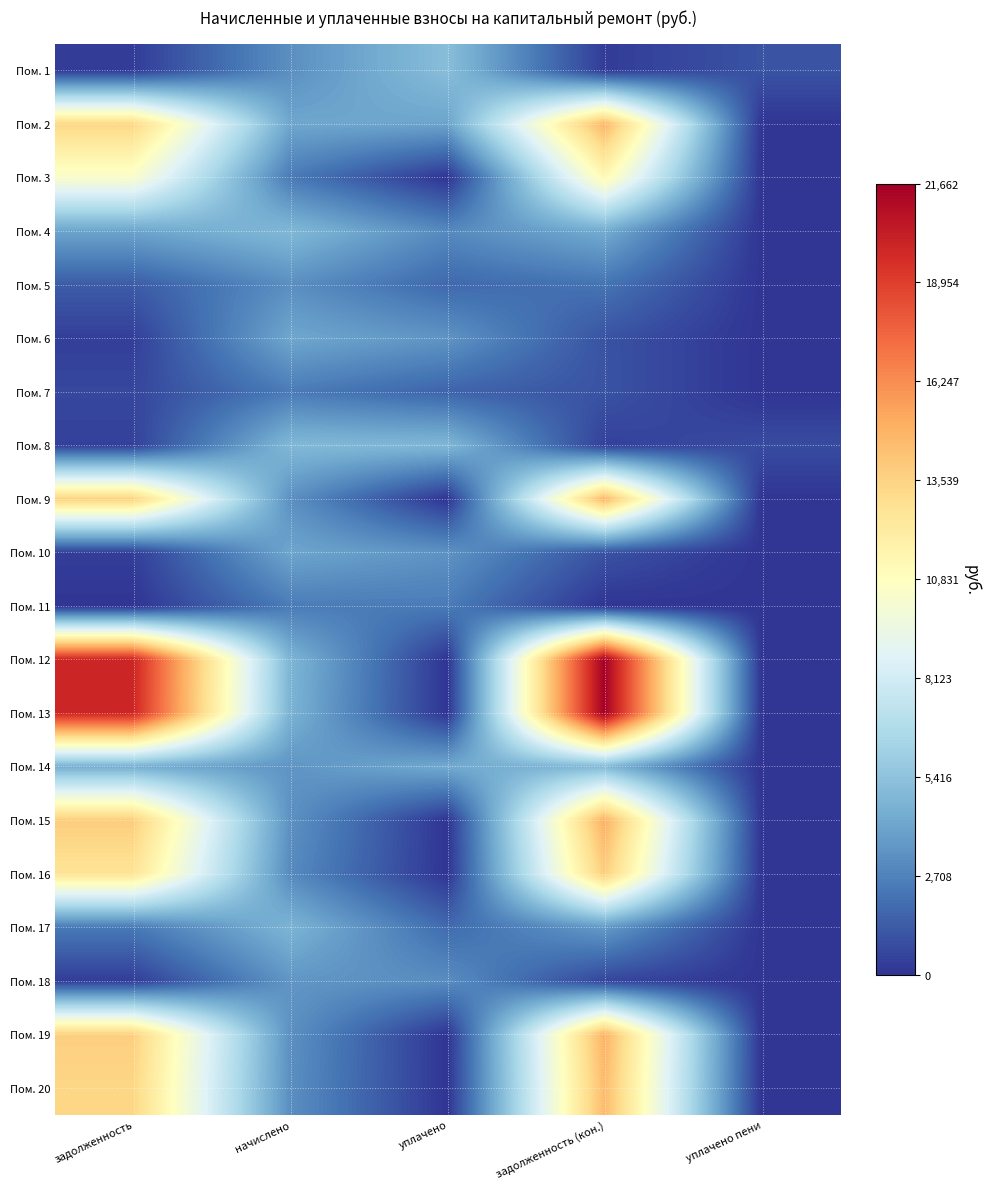

List the series in order of their peak value, lowest first.

Пом. 7, Пом. 11, Пом. 5, Пом. 18, Пом. 10, Пом. 6, Пом. 17, Пом. 4, Пом. 8, Пом. 14, Пом. 1, Пом. 3, Пом. 16, Пом. 20, Пом. 2, Пом. 9, Пом. 19, Пом. 15, Пом. 13, Пом. 12